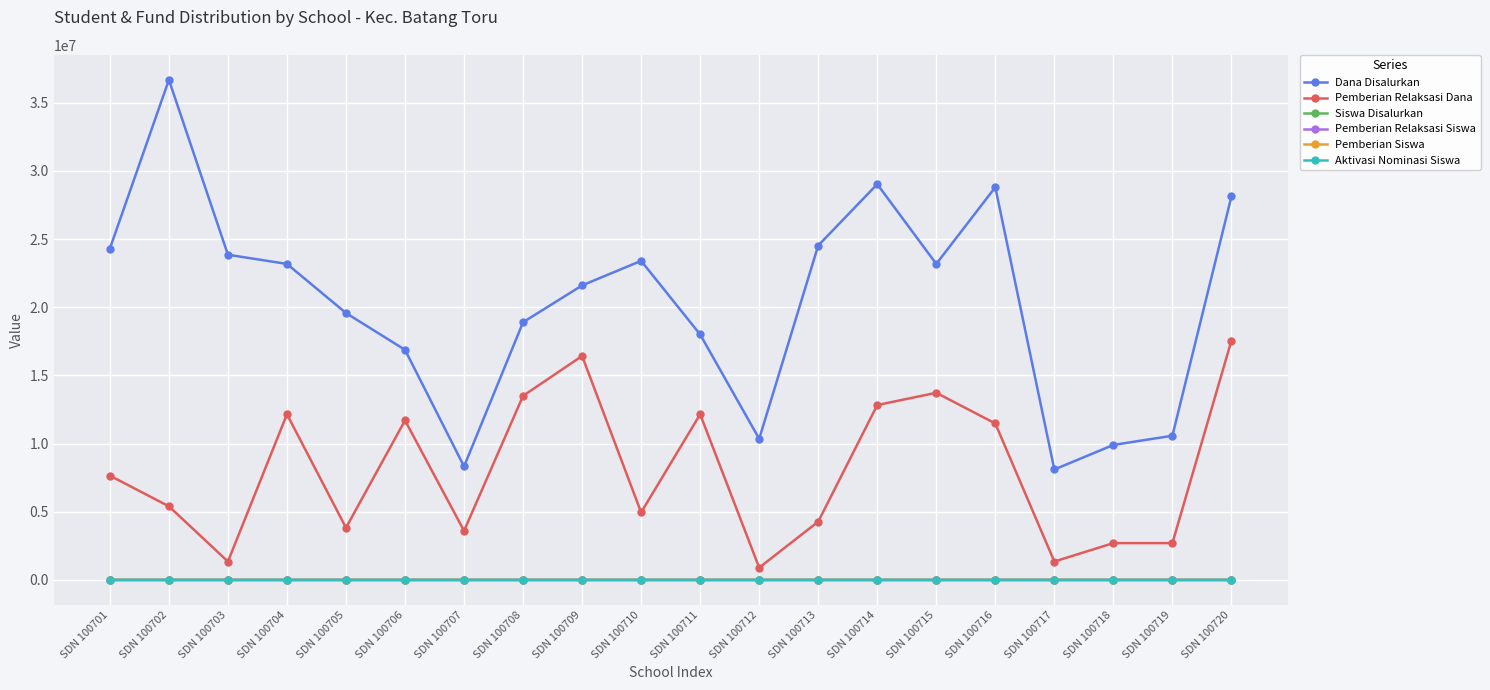

What is the value of the Pemberian Siswa point at the 8th from the left?

13